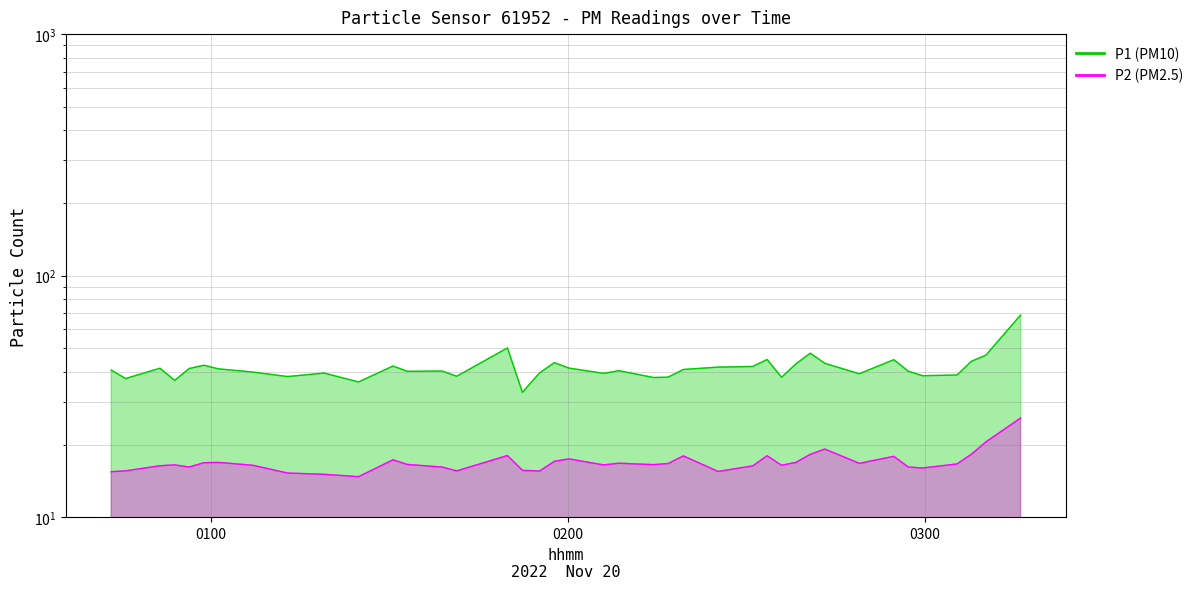

What are all the series names shown in the legend?

P1, P2